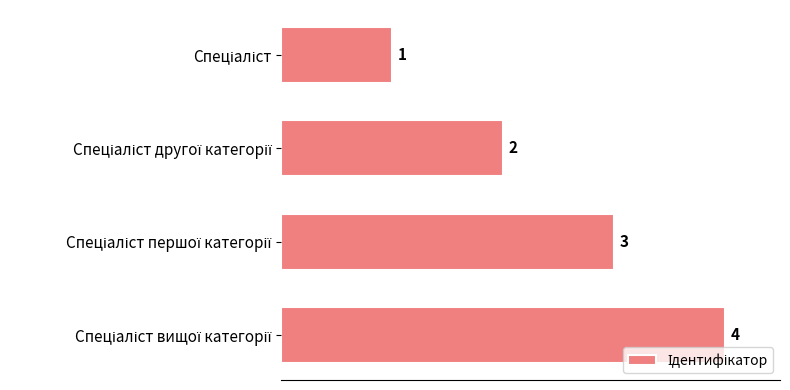

How many values are between 2 and 4?

3